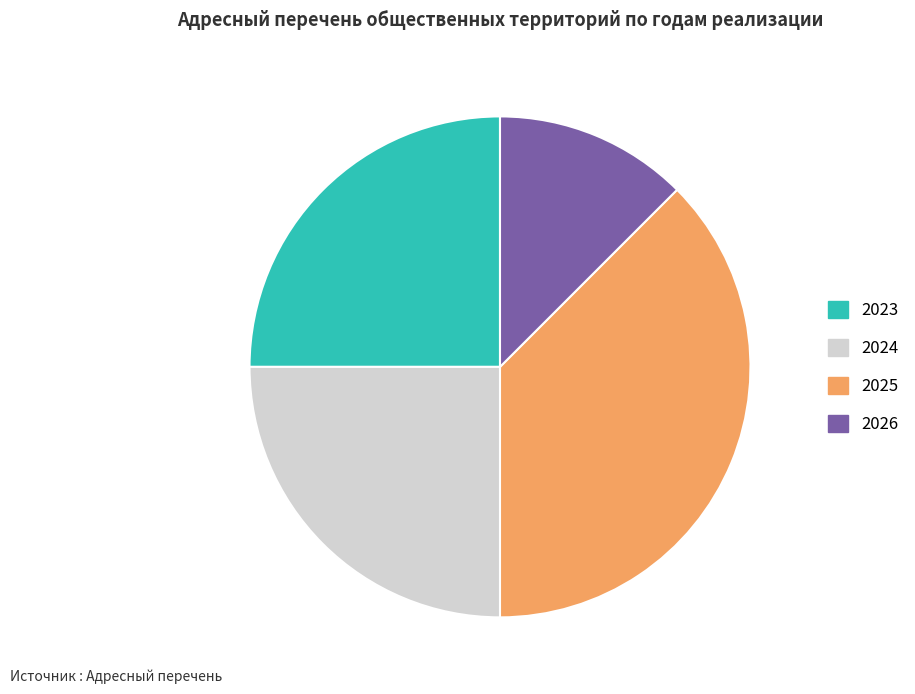

Which slice is the smallest?

2026